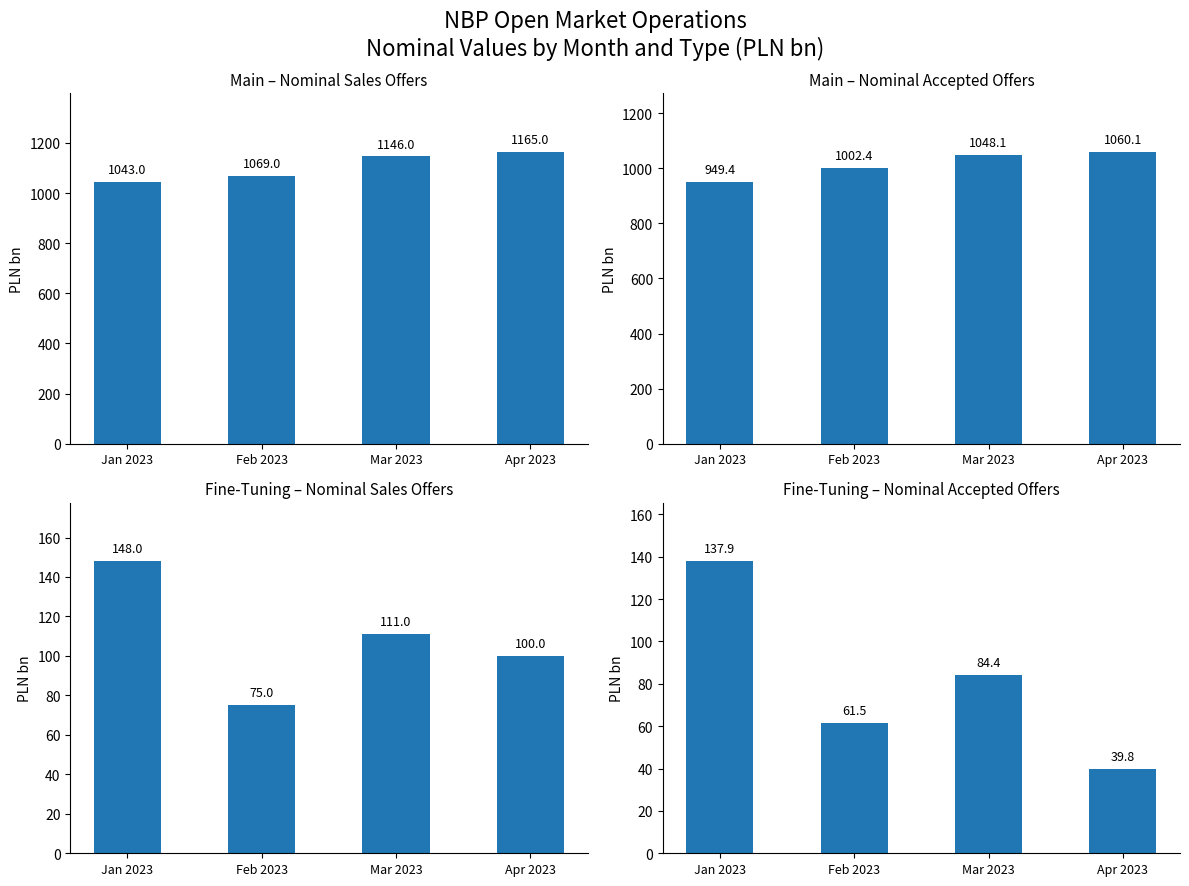

What are all the series names shown in the legend?

Main – Nominal Sales Offers, Main – Nominal Accepted Offers, Fine-Tuning – Nominal Sales Offers, Fine-Tuning – Nominal Accepted Offers